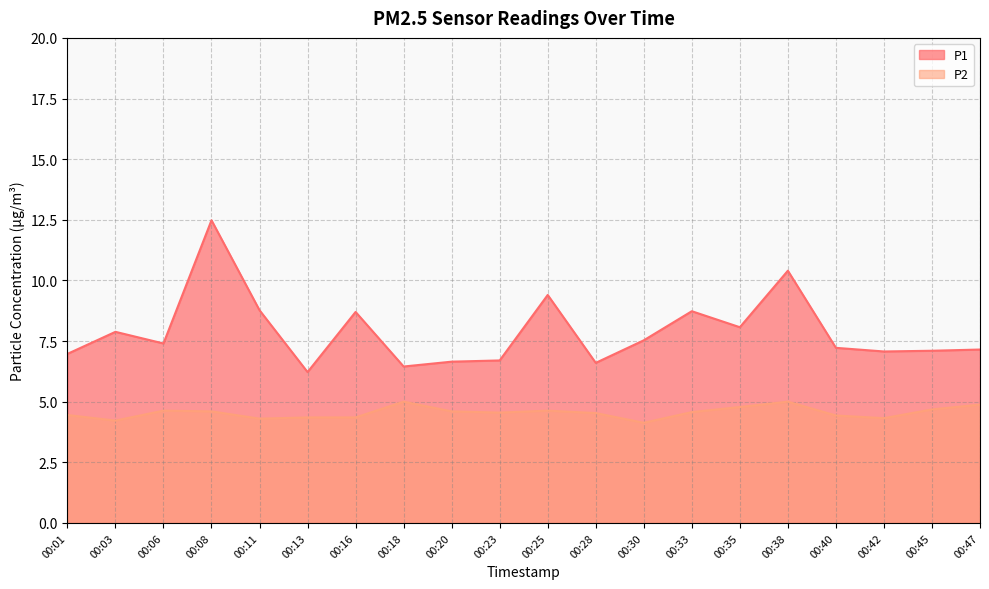

What is the difference between the maximum and minimum values in the P1 series?

6.3